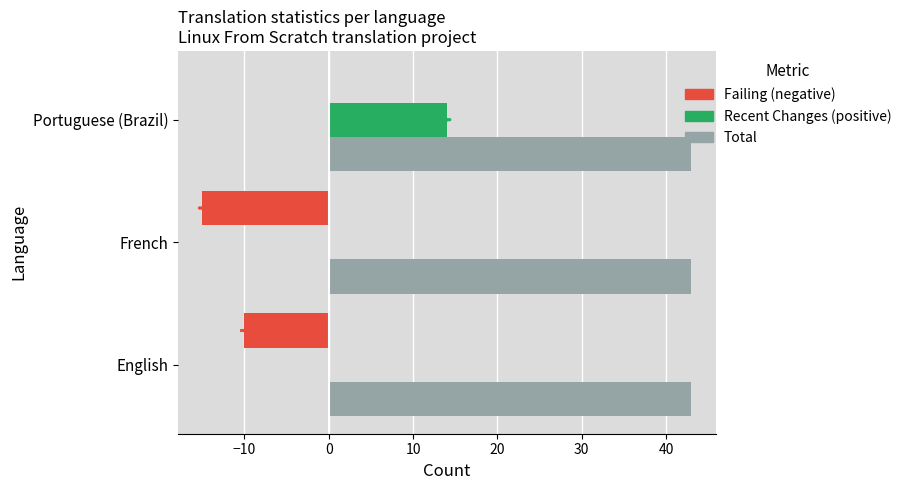

What is the greatest value displayed?

43